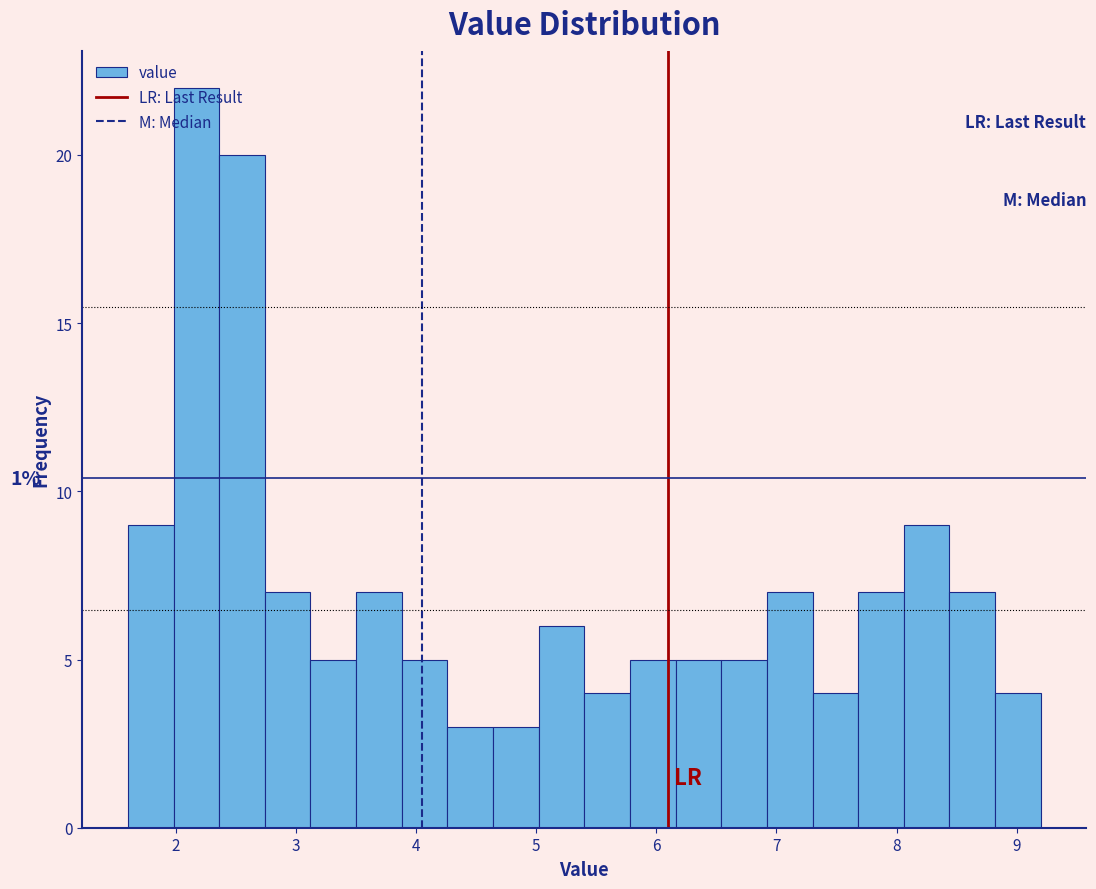

Read against the x-axis, roughly where is the centre of the tallest bar?

2.2